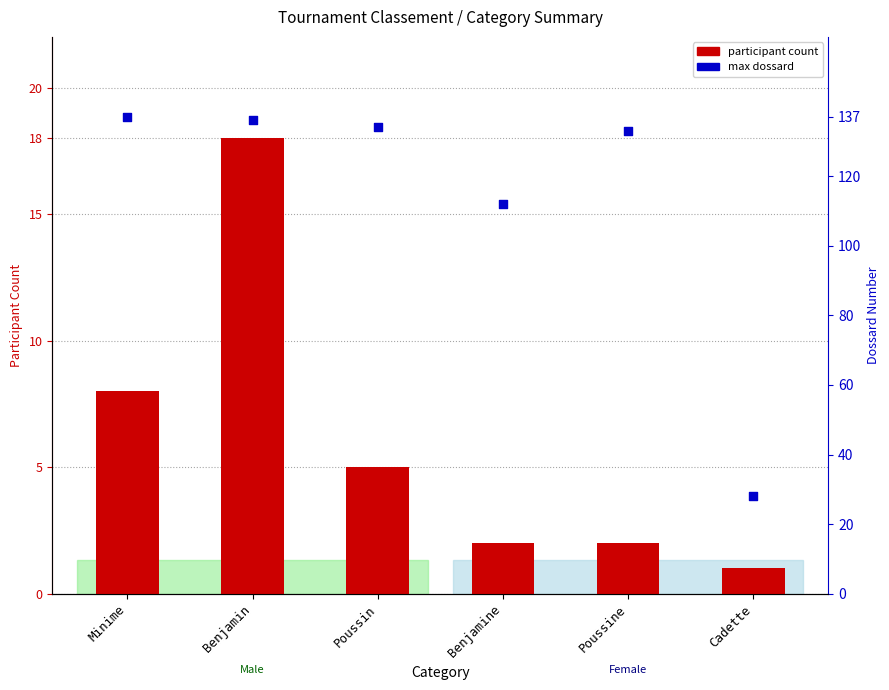

What are all the series names shown in the legend?

participant count, max dossard